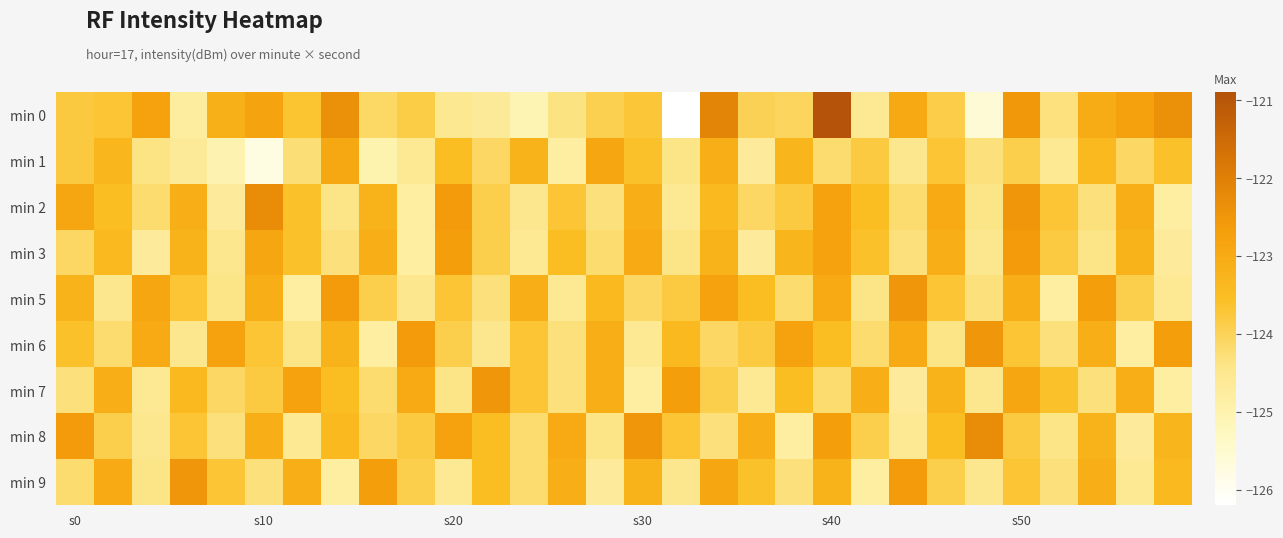

Which series has the widest spread of values?

min 0